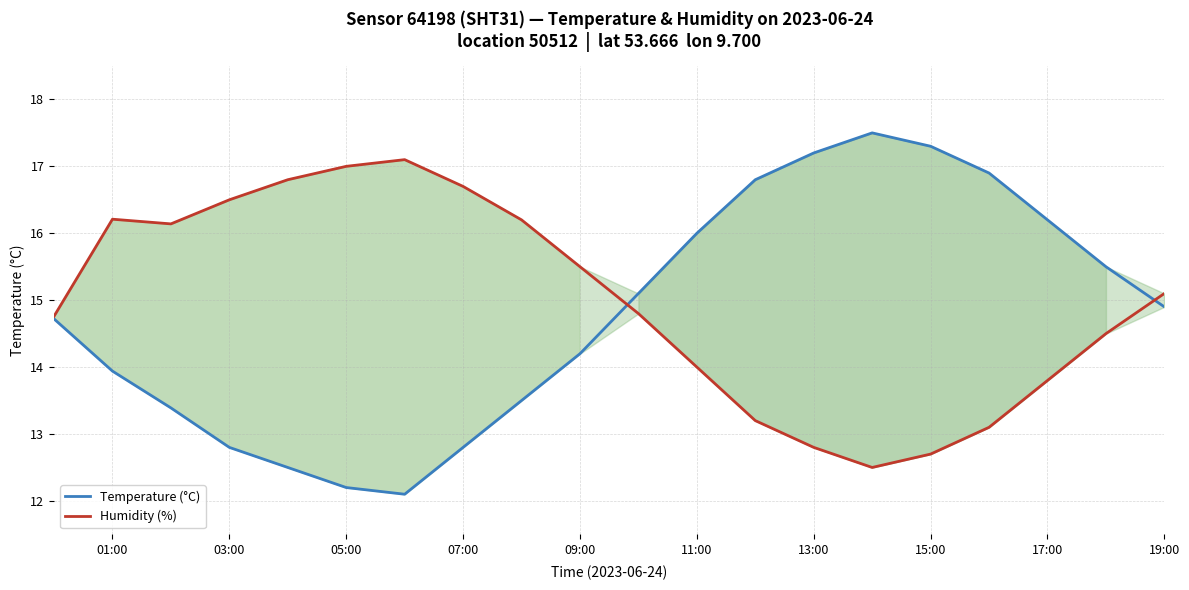

How many values in the Humidity (%) series are below 15?

10